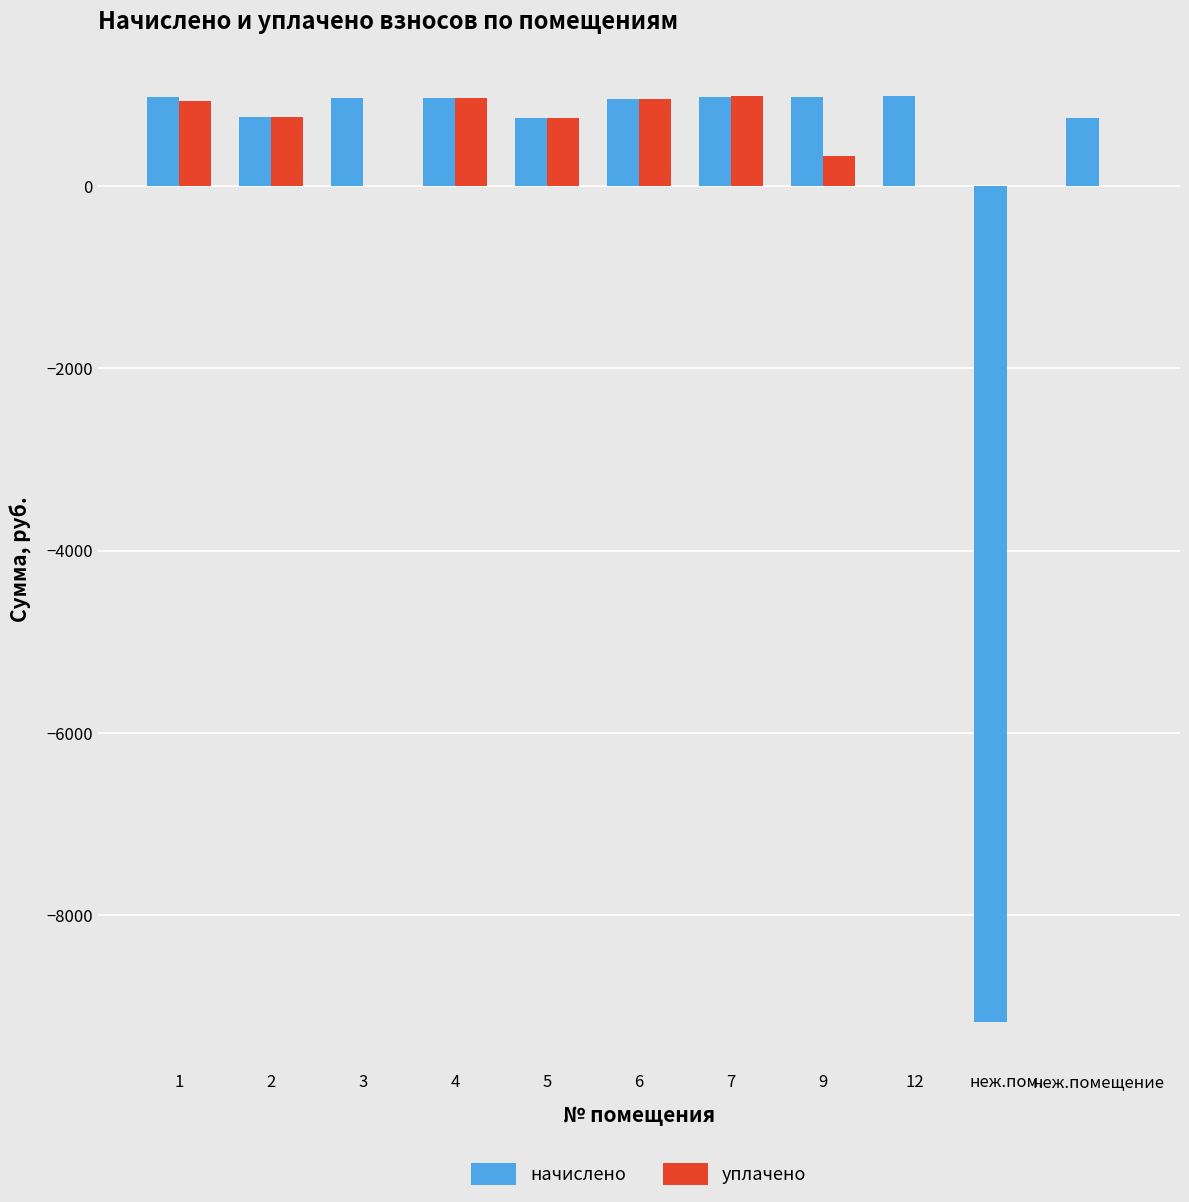

True or false: уплачено has a value of 0.0 at неж.пом..

True